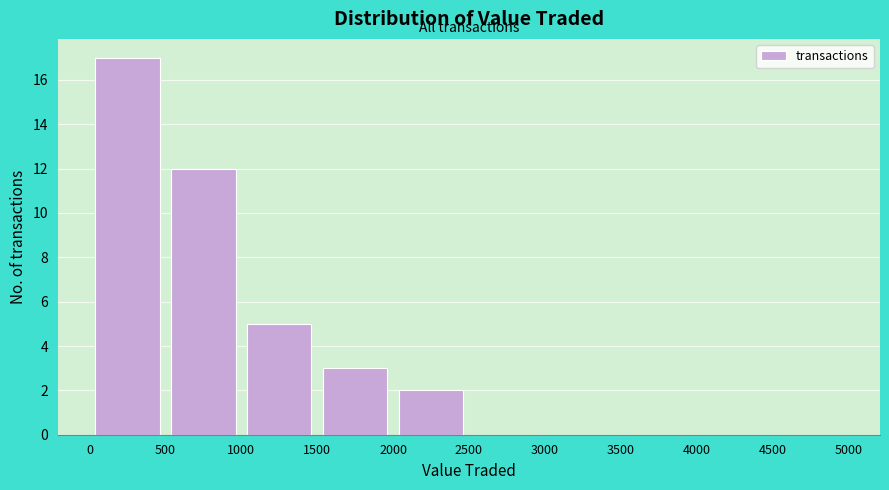

Reading left to right, list every bar in this chart as the range it spans on the x-axis followed by its height. The values are not printed on the chart, so give them approximately, as read against the axis.

0 to 500: 17
500 to 1000: 12
1000 to 1500: 5
1500 to 2000: 3
2000 to 2500: 2
2500 to 3000: 0
3000 to 3500: 0
3500 to 4000: 0
4000 to 4500: 0
4500 to 5000: 0